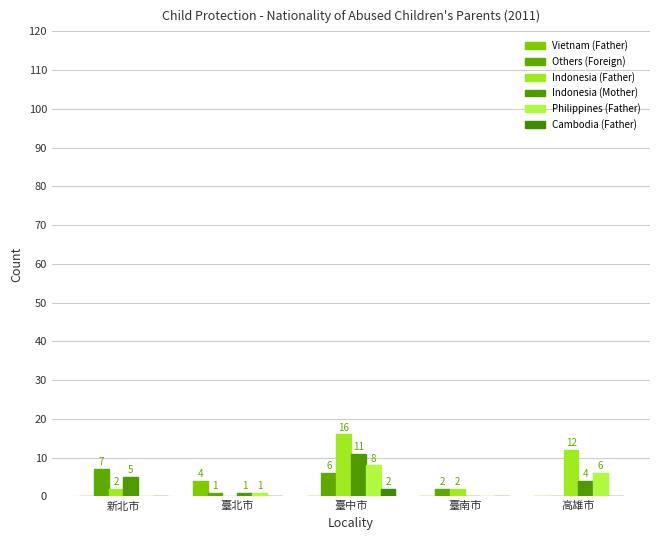

List the labels in order of Cambodia (Father) value, largest first.

臺中市, 新北市, 臺北市, 臺南市, 高雄市